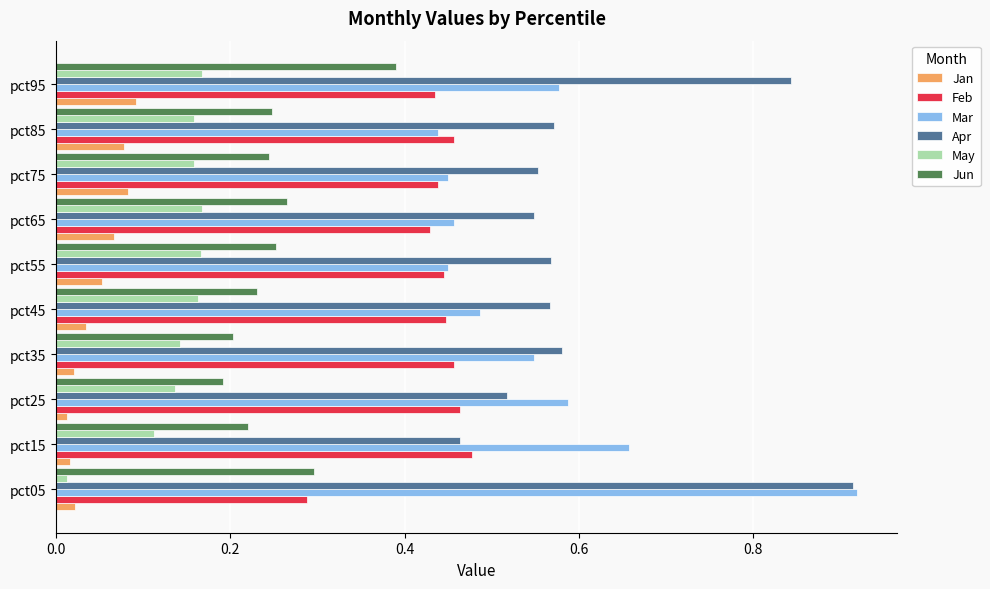

What are all the series names shown in the legend?

Jan, Feb, Mar, Apr, May, Jun